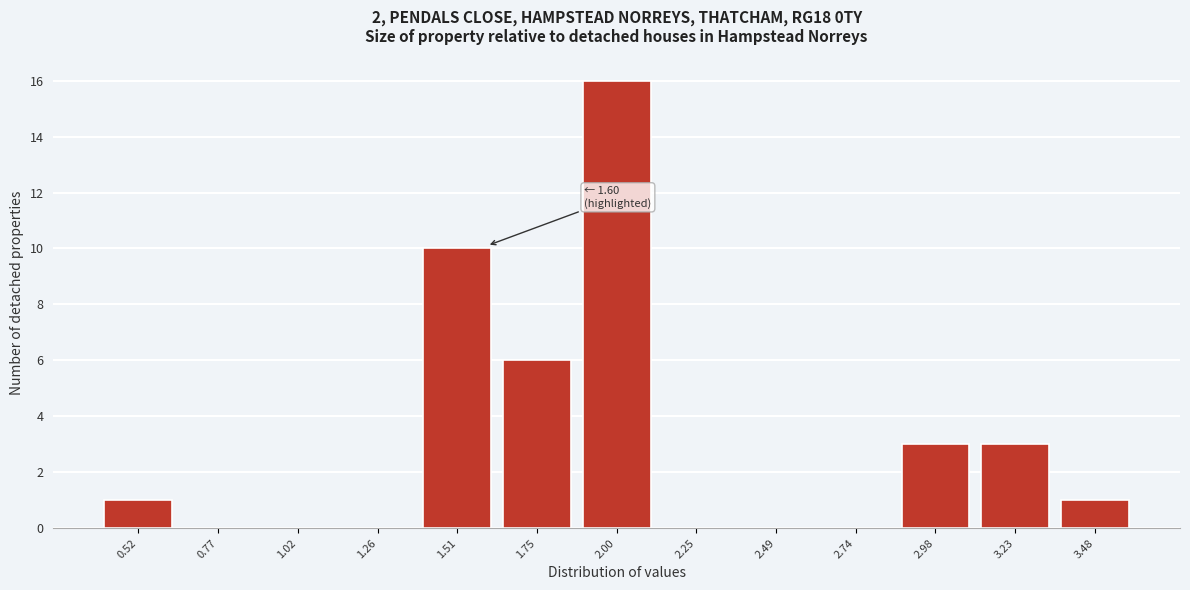

Over which range of the x-axis is the bar tallest?

1.90 to 2.10